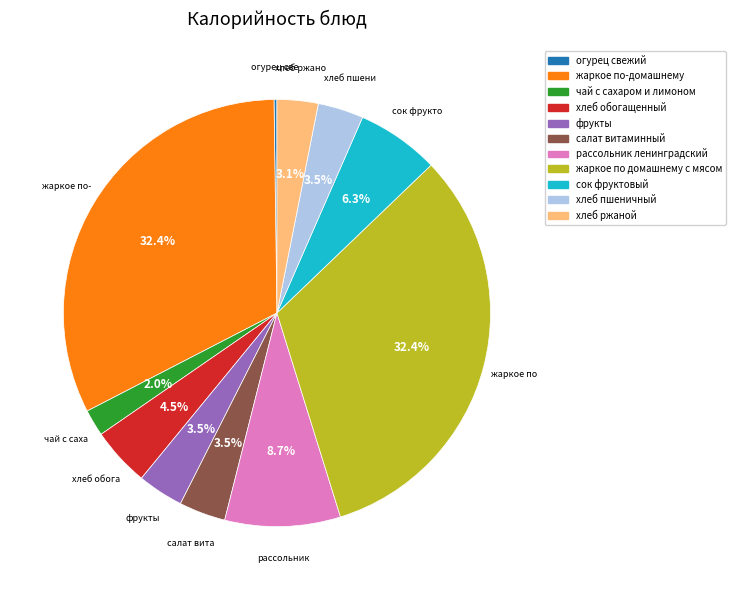

True or false: жаркое по домашнему с мясом accounts for 32% of the total.

True